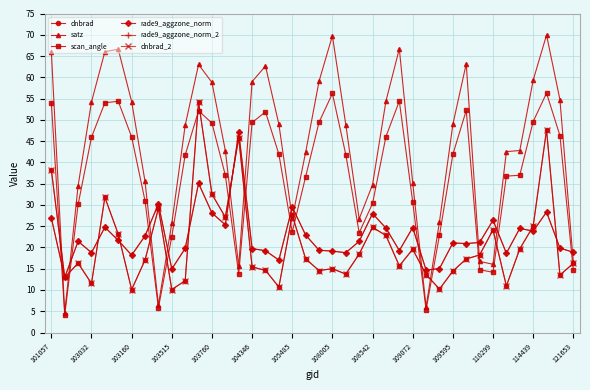

Does the chart have visible grid lines?

Yes